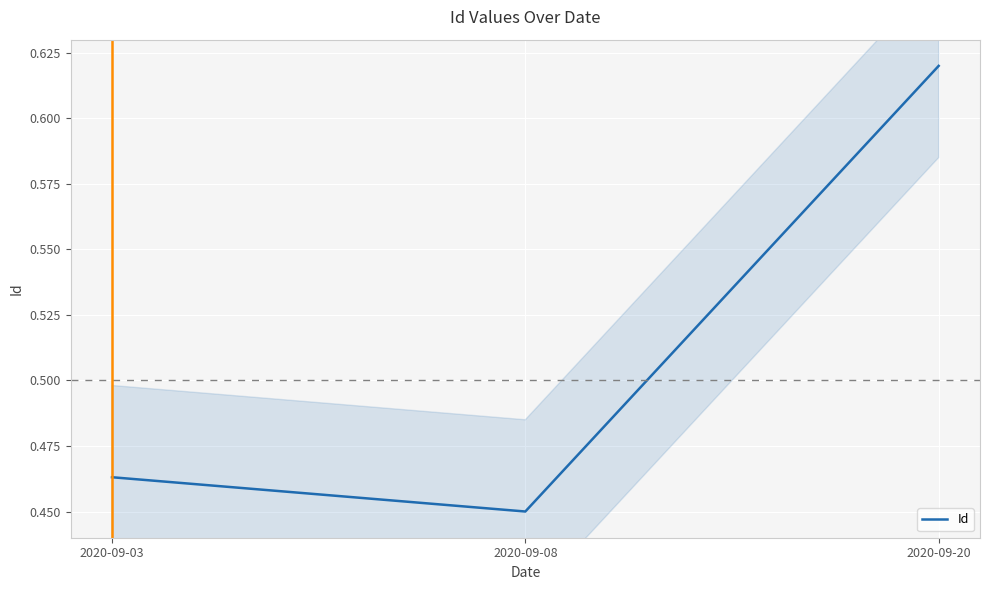

List the labels in order of value, smallest first.

2020-09-08, 2020-09-03, 2020-09-20